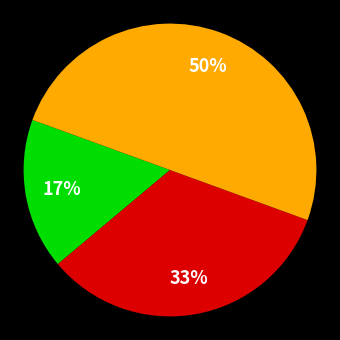

To the nearest percent, what is the difference between the largest and smallest slice percentages?

33%